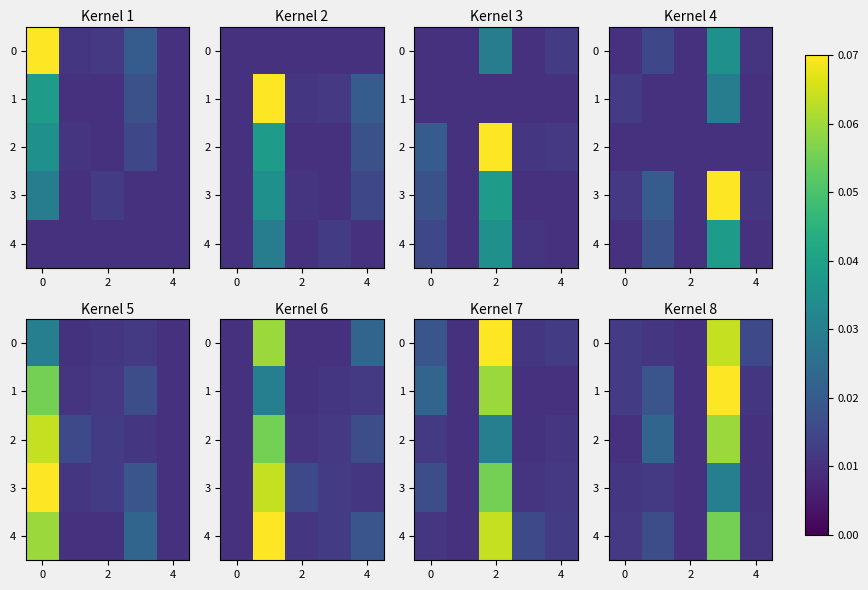

What is the sum of all 2 values?

0.1